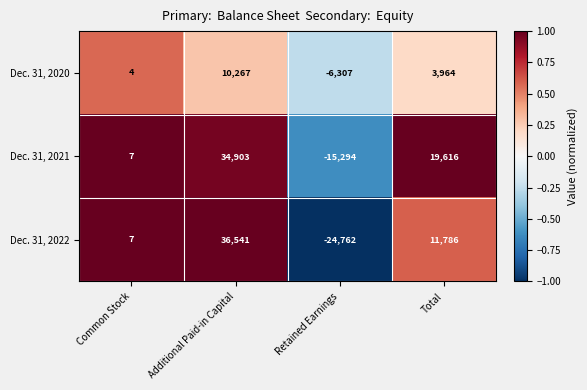

What is the average value of the Dec. 31, 2022 series?

5893